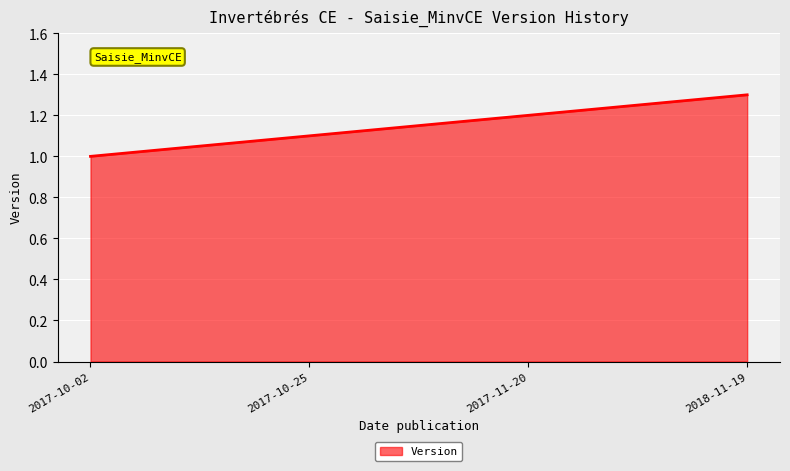

Reading left to right, transcribe all the data shown in this chart.

2017-10-02=1.0	2017-10-25=1.1	2017-11-20=1.2	2018-11-19=1.3